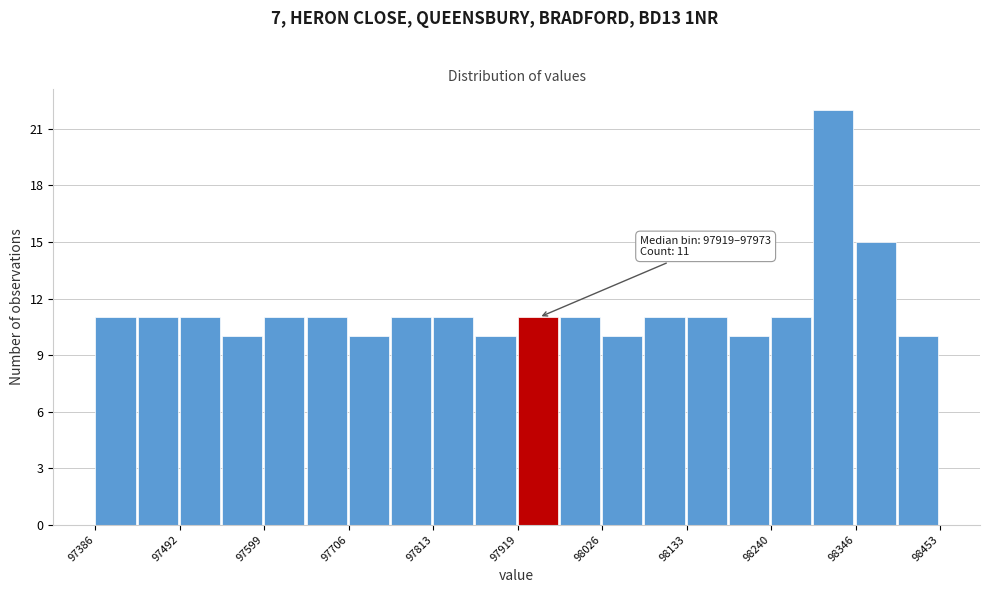

Around what value on the x-axis is the tallest bar? Give the approximate position of its centre, as read against the axis.

98320